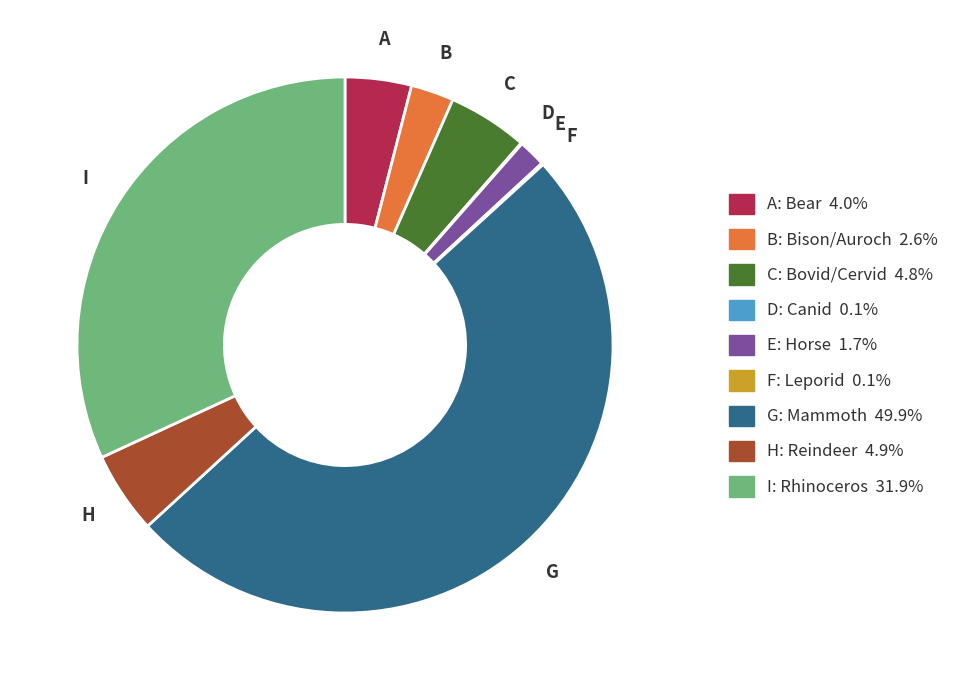

Does any single category account for the majority?

No